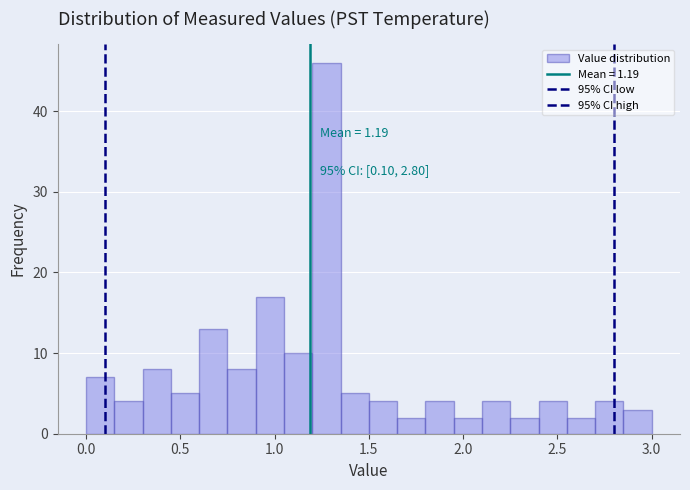

Read against the x-axis, roughly where is the centre of the tallest bar?

1.30